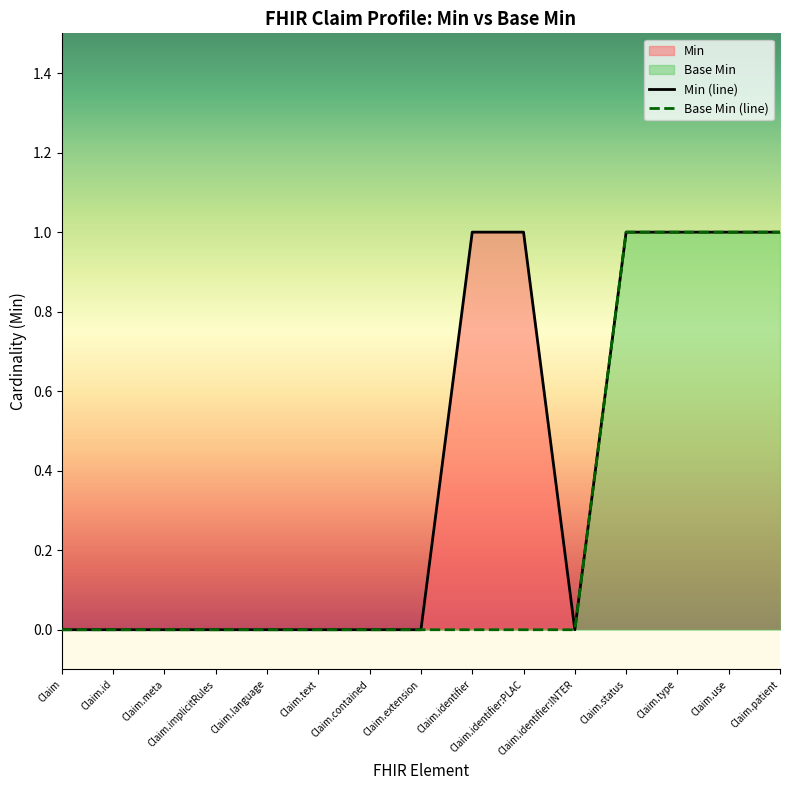

What is the sum of all Min (line) values?

6